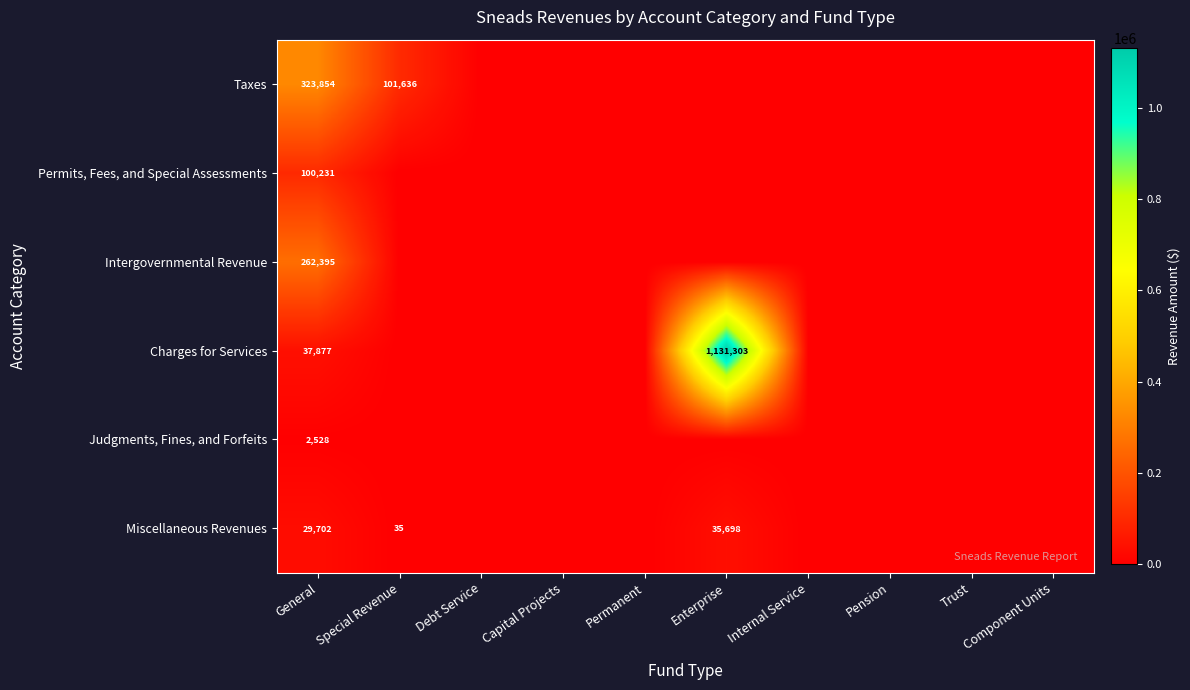

At General, list the series in order from largest to smallest.

Taxes, Intergovernmental Revenue, Permits, Fees, and Special Assessments, Charges for Services, Miscellaneous Revenues, Judgments, Fines, and Forfeits